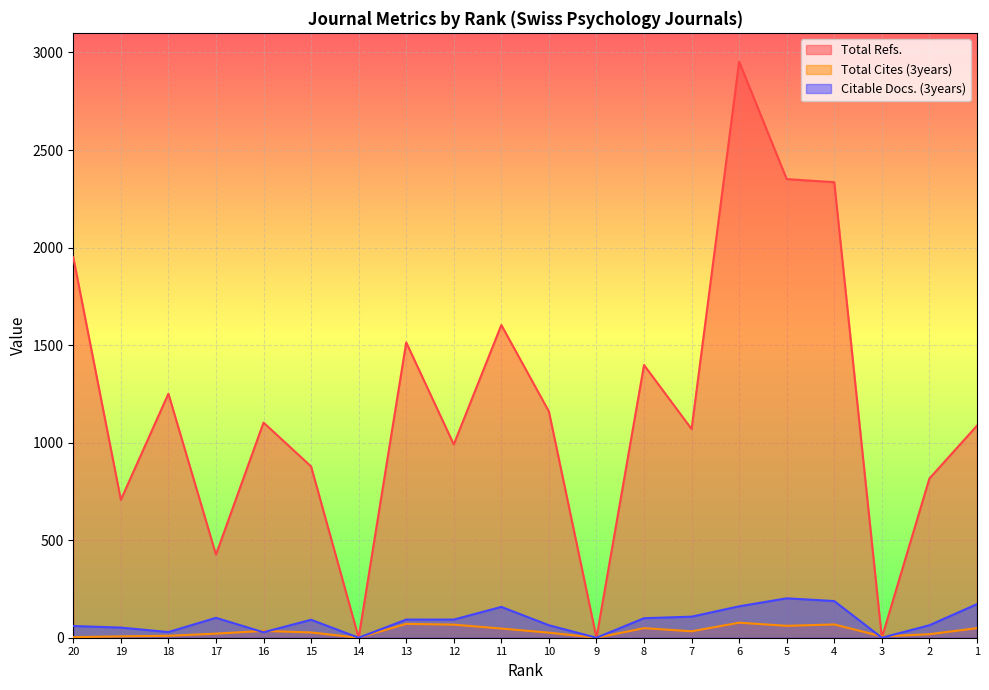

Rank the series by their maximum value, from lowest to highest.

Total Cites (3years), Citable Docs. (3years), Total Refs.